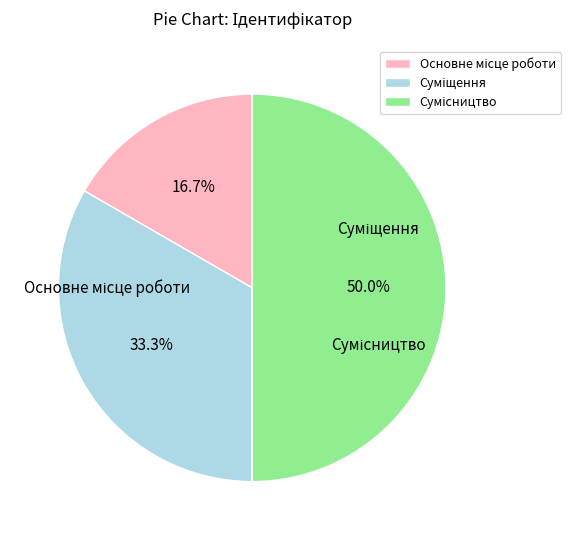

What percentage is the Суміщення slice, to the nearest percent?

33%